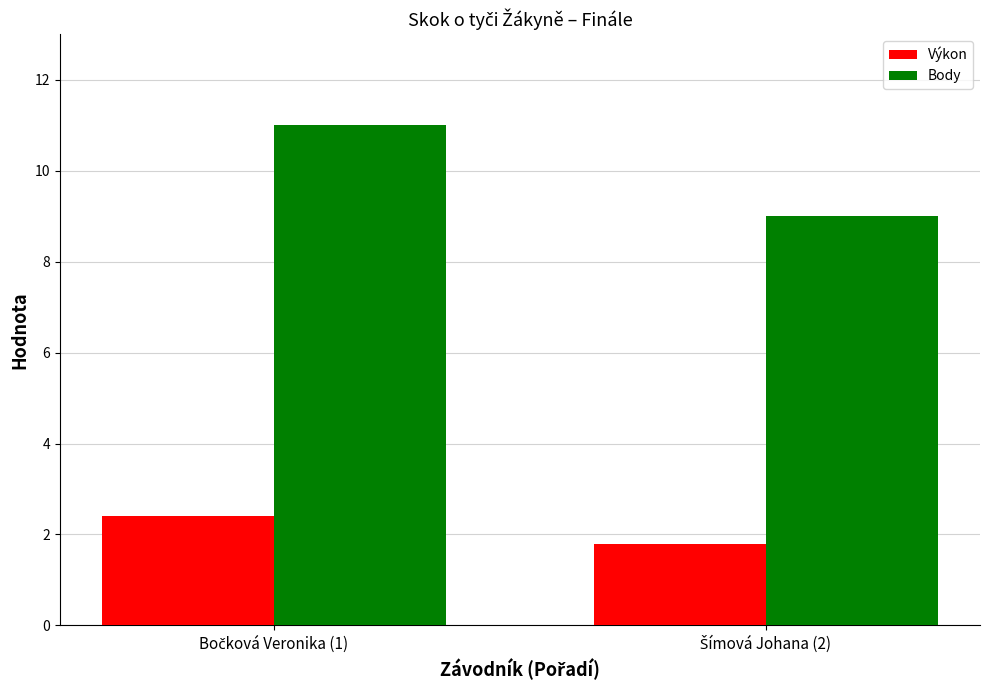

Rank the series by their maximum value, from lowest to highest.

Výkon, Body